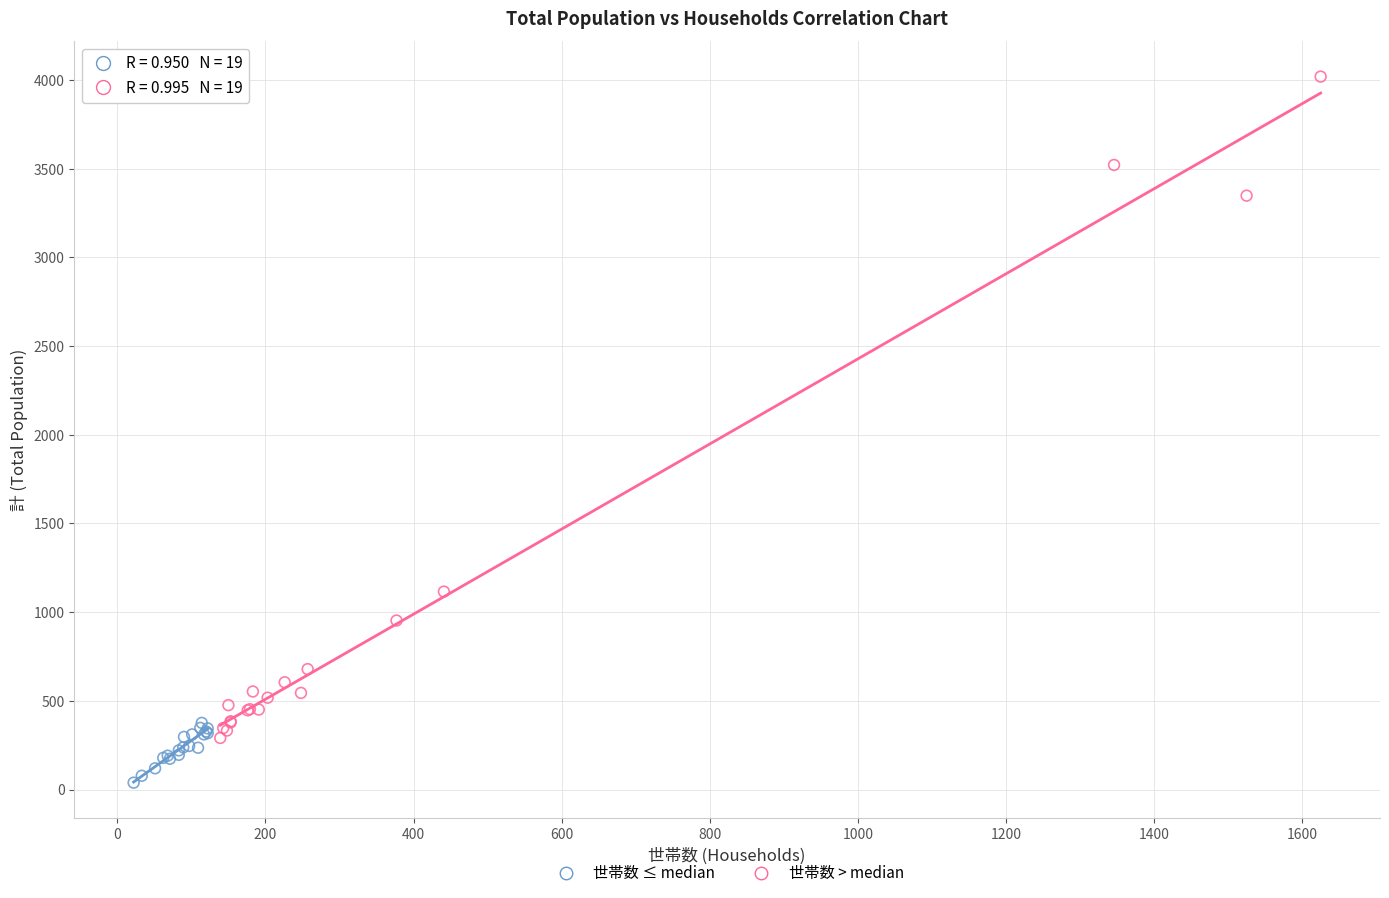

Which series contains the highest Y value?

世帯数 > median